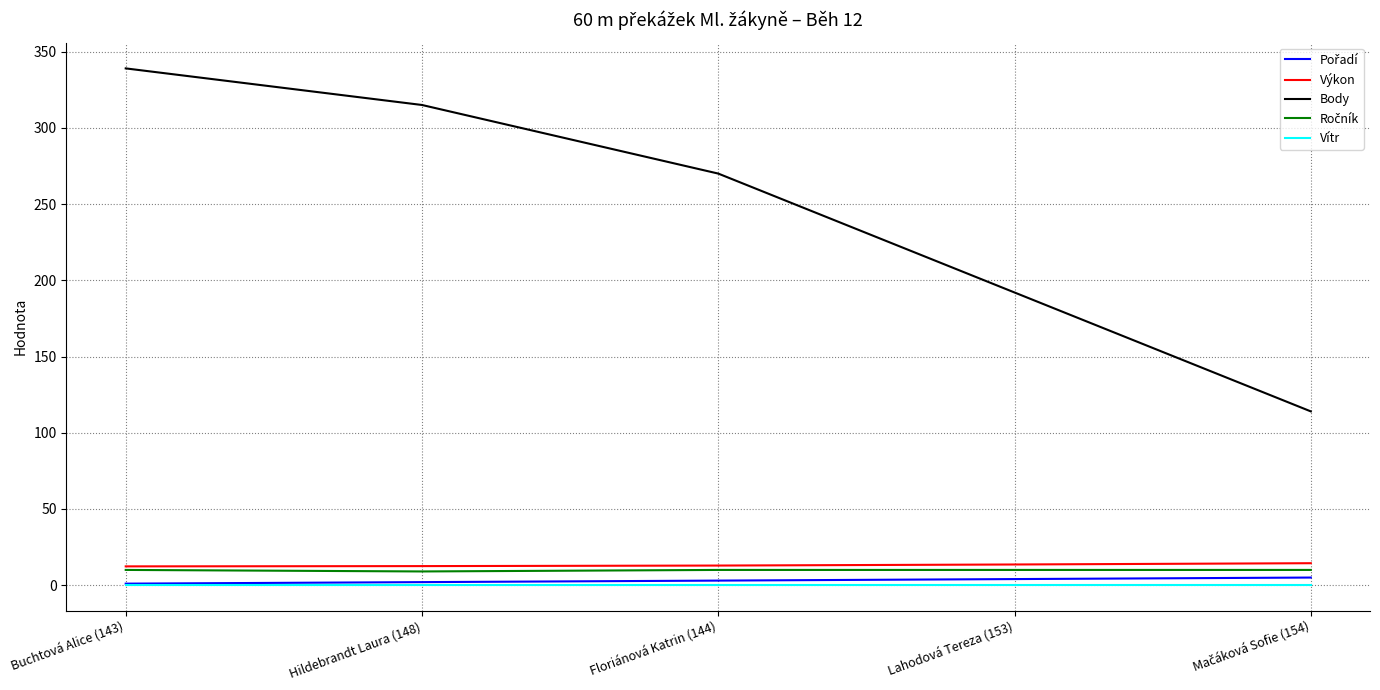

Which series has the largest range (max minus min)?

Body